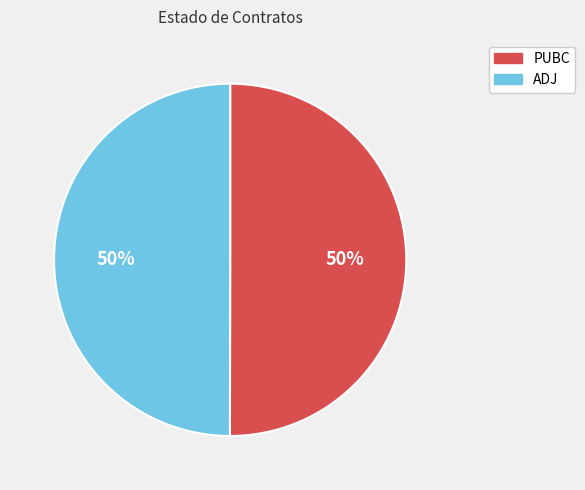

To the nearest percent, what is the average slice percentage?

50%